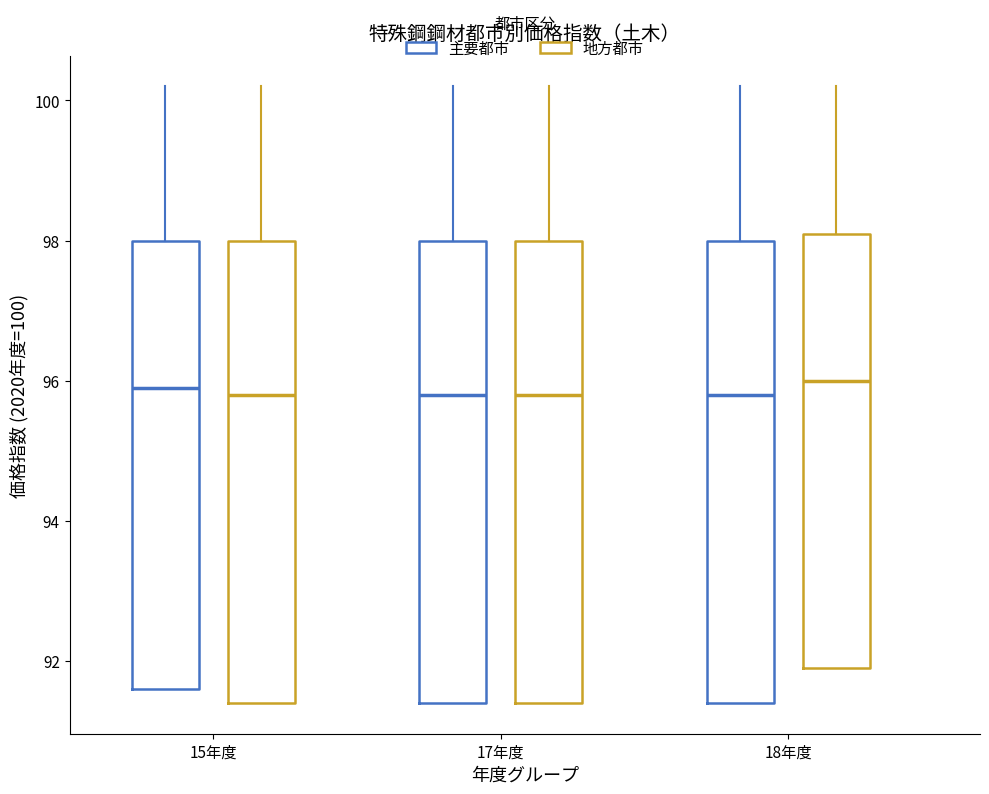

Reading left to right, transcribe this box plot: for each box, give where its median line is, the range the box spans, and where its two whiskers end, as read against the y-axis. The values are not printed on the chart, so give them approximately, as read against the axis.

15年度 (主要都市): median 96.0, box 91.6 to 98.0, whiskers 91.6 to 100.2
15年度 (地方都市): median 95.8, box 91.4 to 98.0, whiskers 91.4 to 100.2
17年度 (主要都市): median 95.8, box 91.4 to 98.0, whiskers 91.4 to 100.2
17年度 (地方都市): median 95.8, box 91.4 to 98.0, whiskers 91.4 to 100.2
18年度 (主要都市): median 95.8, box 91.4 to 98.0, whiskers 91.4 to 100.2
18年度 (地方都市): median 96.0, box 92.0 to 98.2, whiskers 92.0 to 100.2